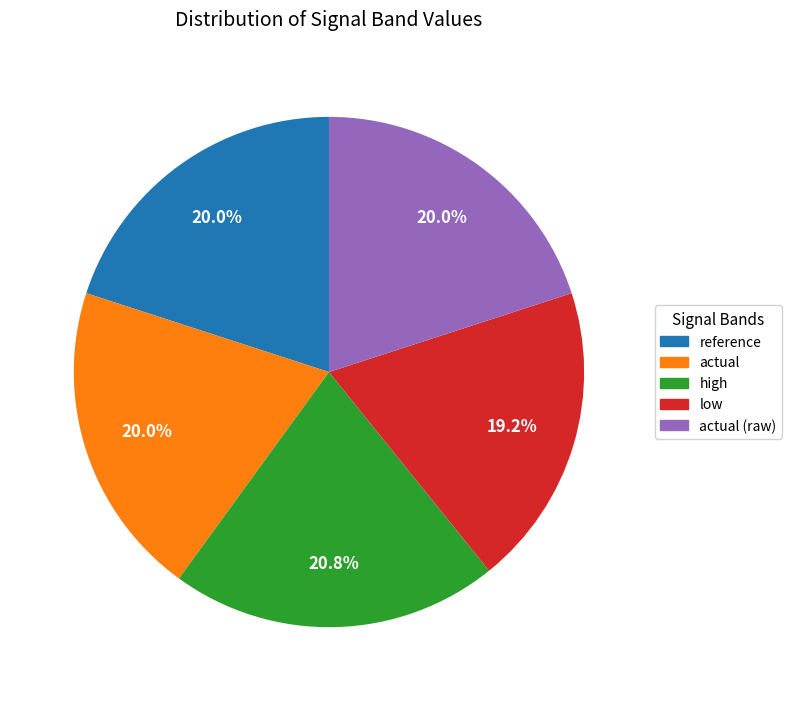

Is there any slice that represents more than half of the pie?

No